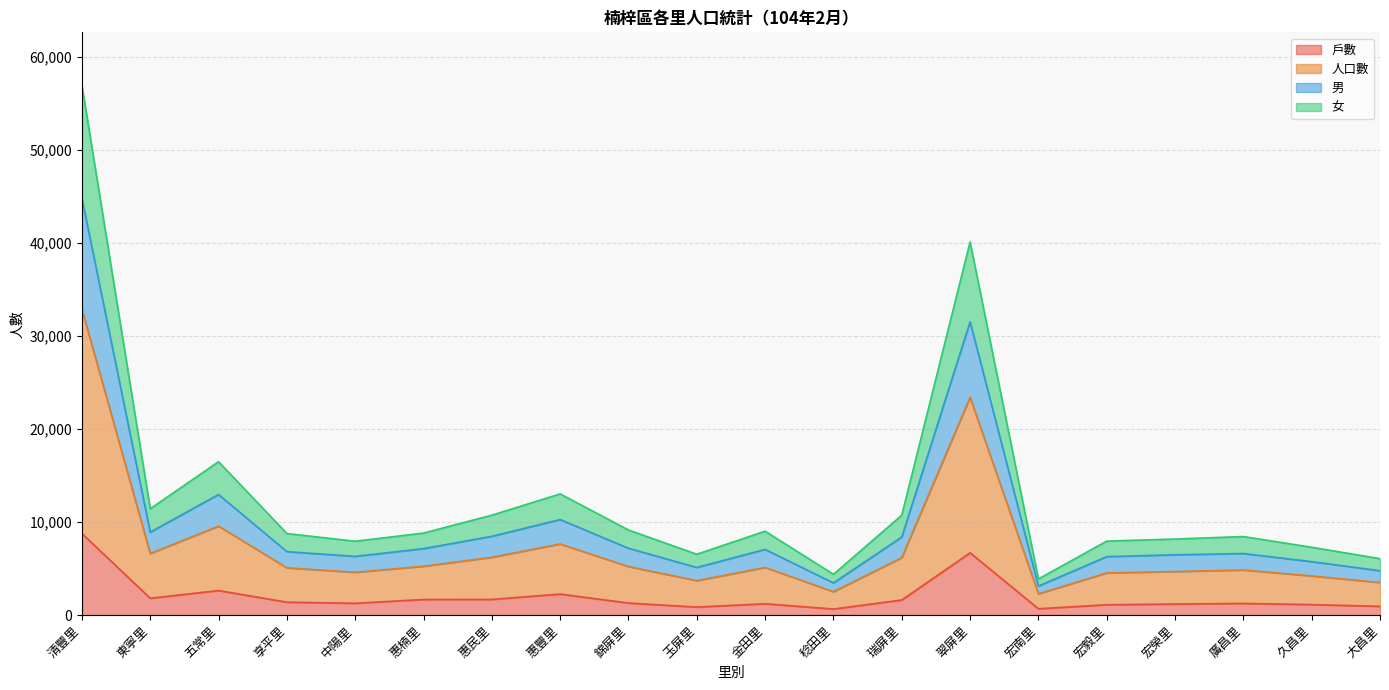

True or false: 人口數 and 女 cross at least once.

False